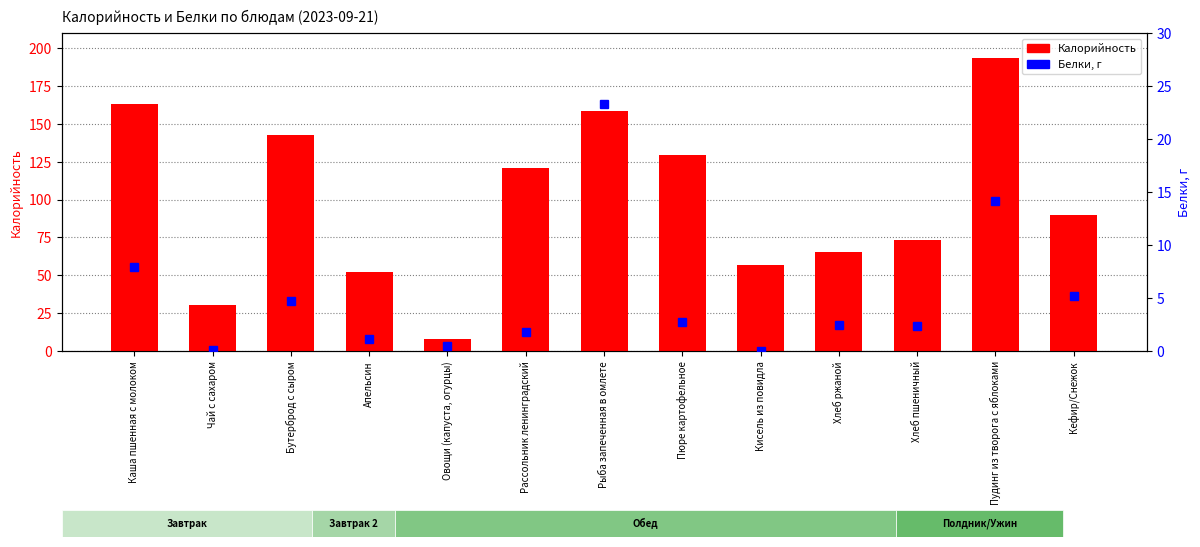

True or false: Калорийность has a value of 274.3 at Каша пшенная с молоком.

False